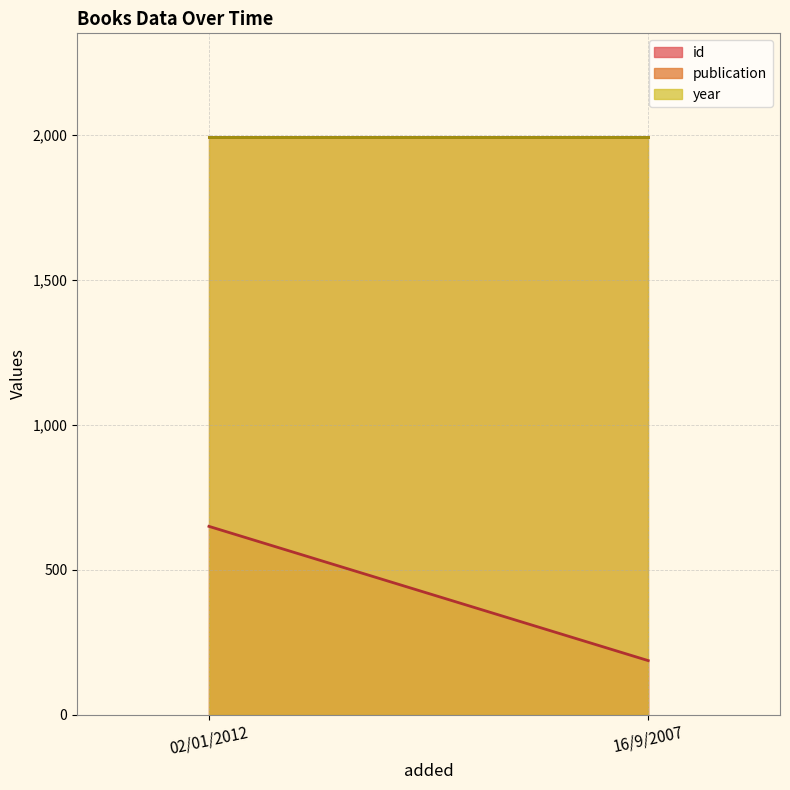

Is it true that id equals 649 at 02/01/2012?

True